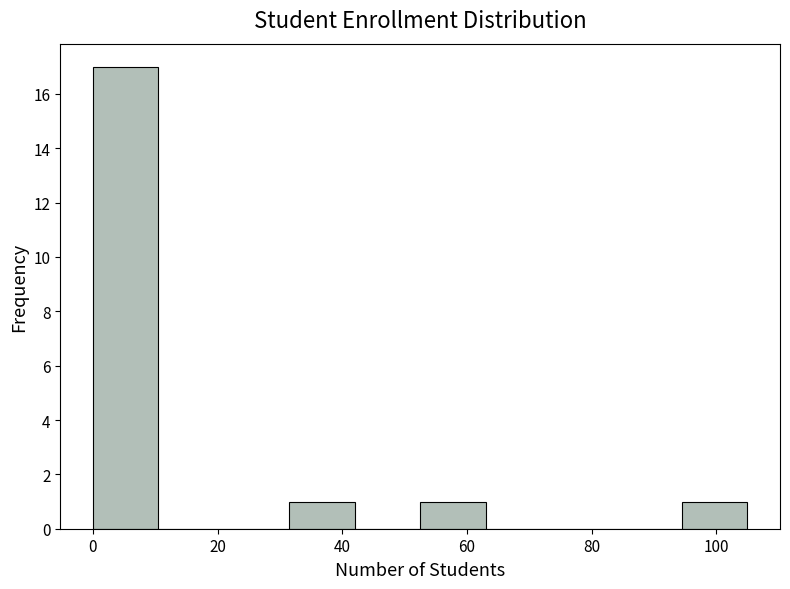

Reading left to right, list every bar in this chart as the range it spans on the x-axis followed by its height. Neither the bar edges nor the heights are printed on the chart, so give them approximately, as read against the axes.

0.0 to 10.5: 17
10.5 to 21.0: 0
21.0 to 31.5: 0
31.5 to 42.0: 1
42.0 to 52.5: 0
52.5 to 63.0: 1
63.0 to 73.5: 0
73.5 to 84.0: 0
84.0 to 94.5: 0
94.5 to 105.0: 1